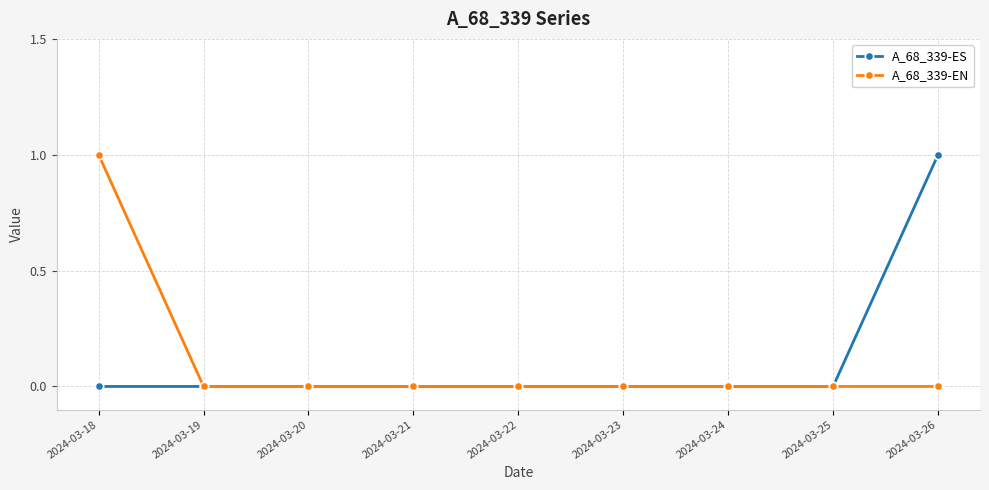

Rank the series at 2024-03-26 from highest to lowest value.

A_68_339-ES, A_68_339-EN